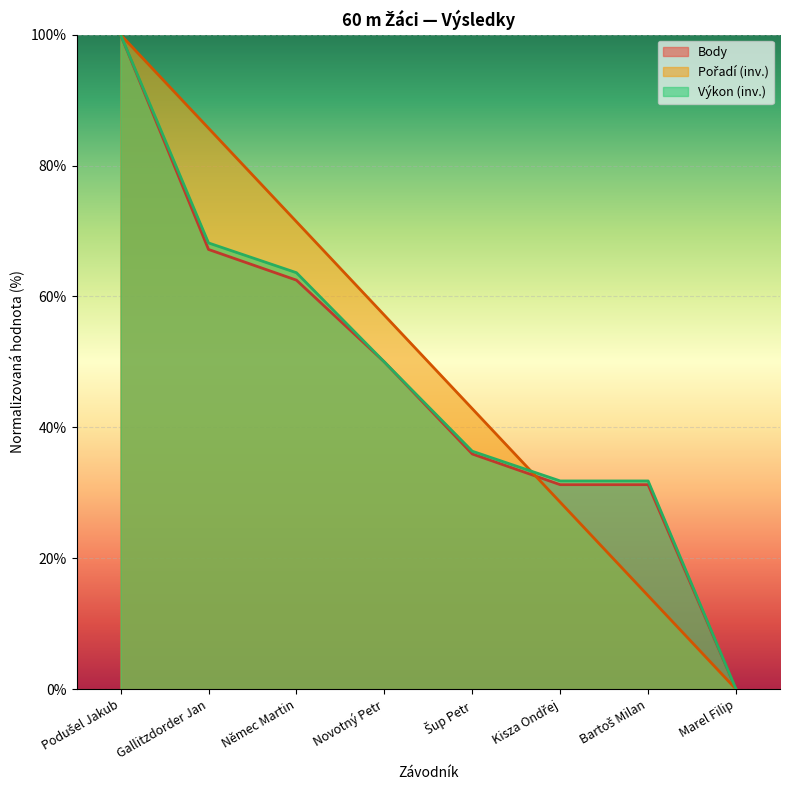

Read the Pořadí value at Gallitzdorder Jan.

85.7